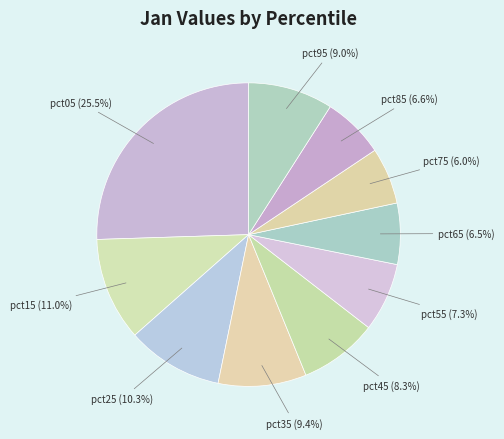

Is there a majority slice in this chart?

No